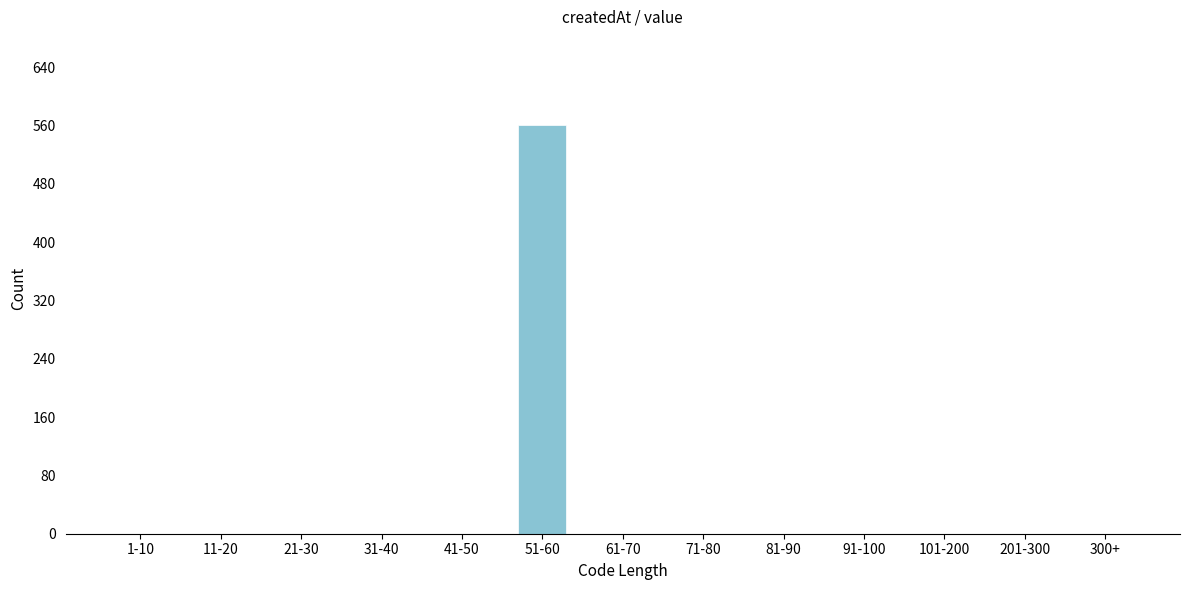

Reading left to right, list all the values displayed in this chart.

1-10=0	11-20=0	21-30=0	31-40=0	41-50=0	51-60=560	61-70=0	71-80=0	81-90=0	91-100=0	101-200=0	201-300=0	300+=0